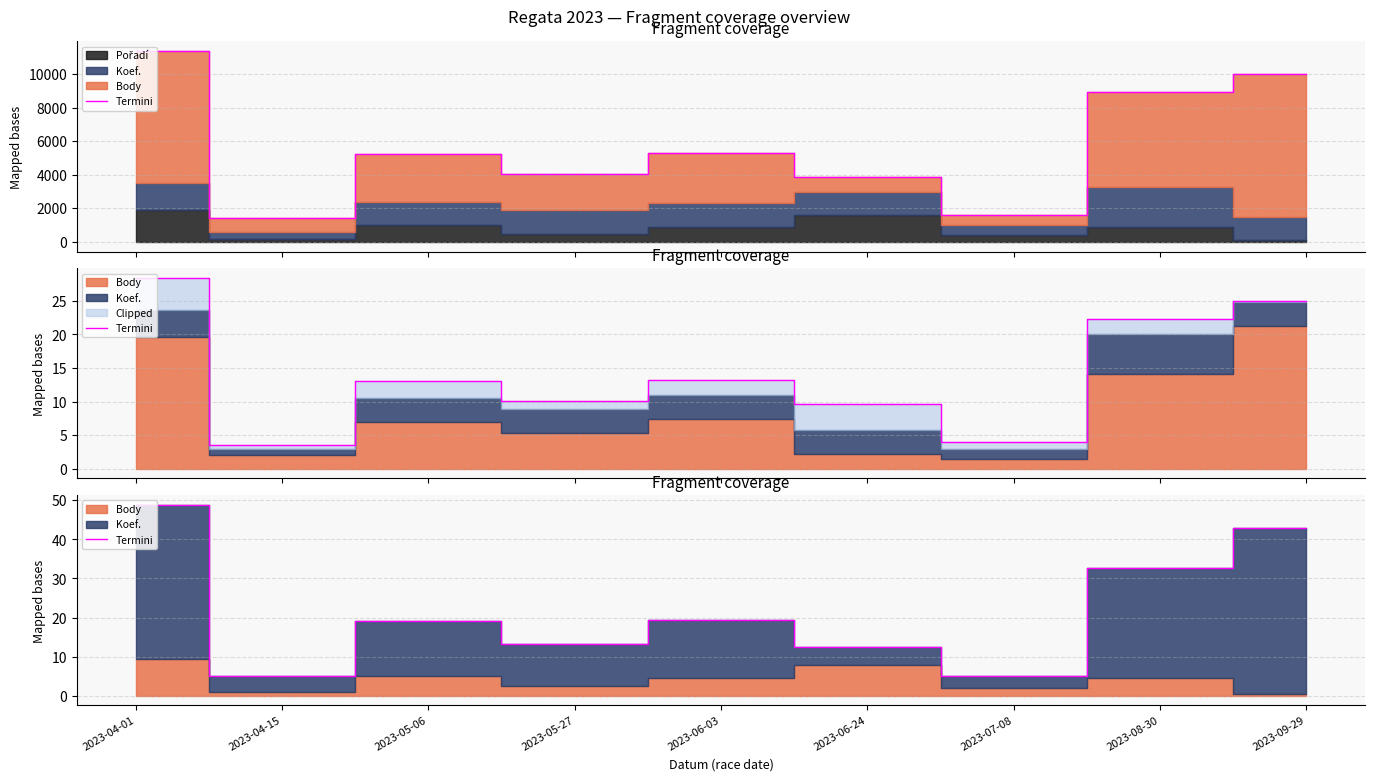

At which label does the data first exceed 19?

2023-04-01